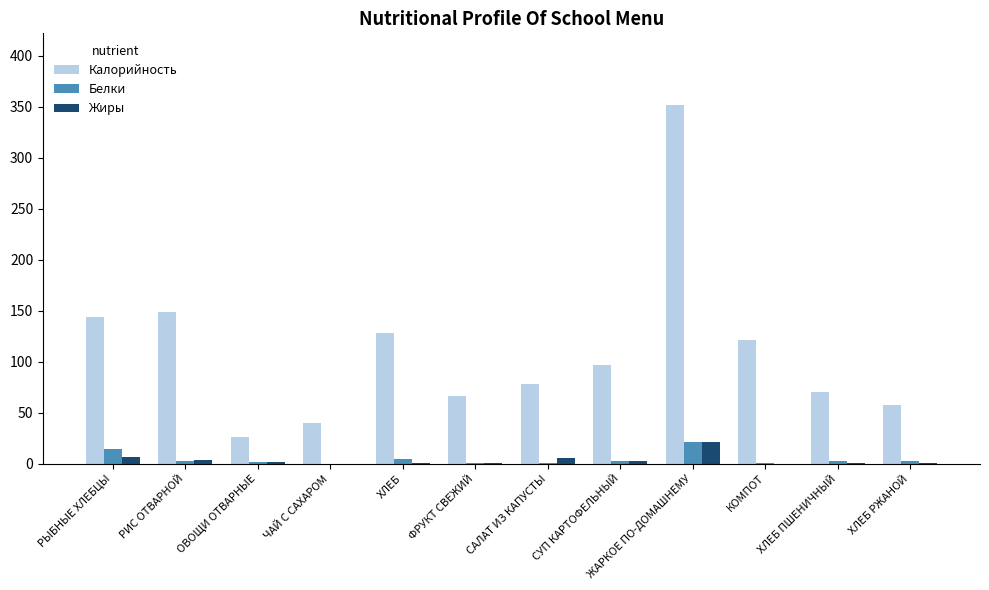

The value of Белки at ХЛЕБ РЖАНОЙ is 2.3. True or false?

True